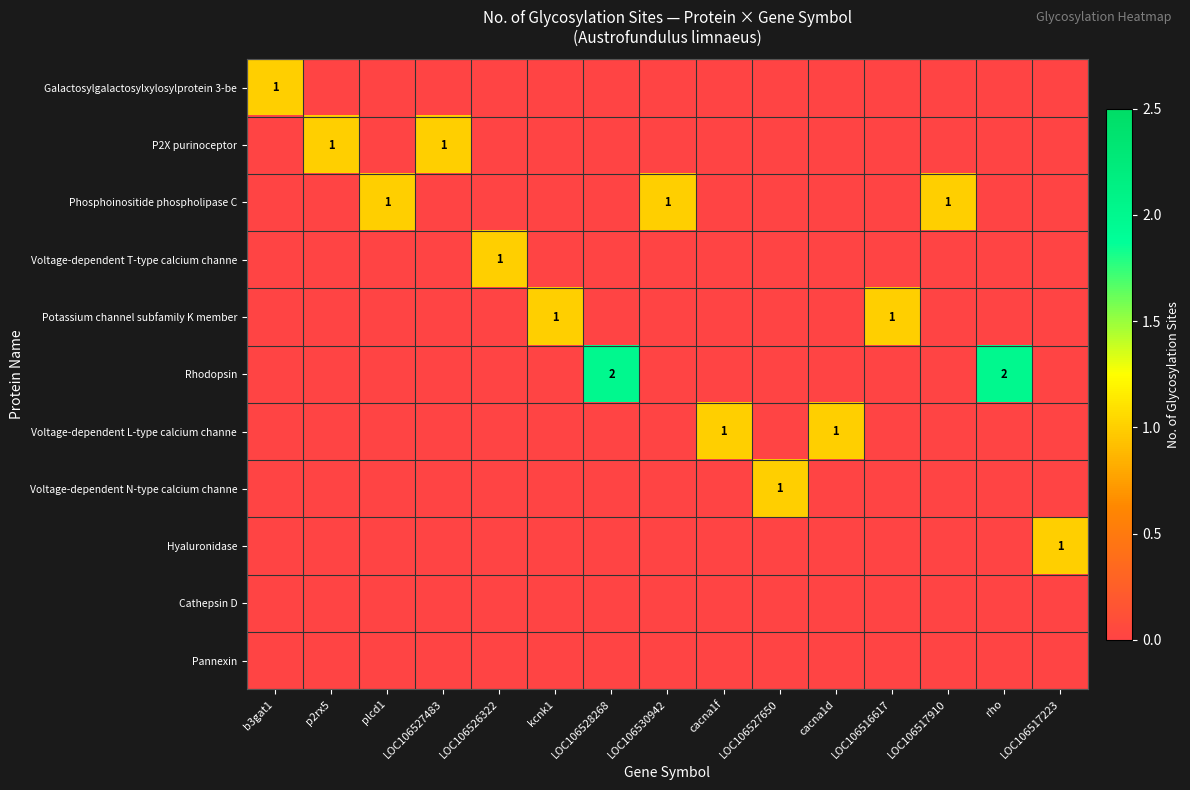

What is the sum of the Galactosylgalactosylxylosylprotein 3-be values at LOC106517223 and b3gat1?

1